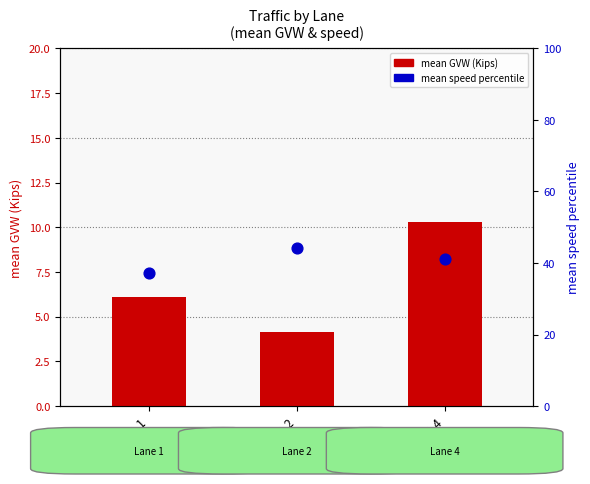

At how many categories does at least one series exceed 17?

3